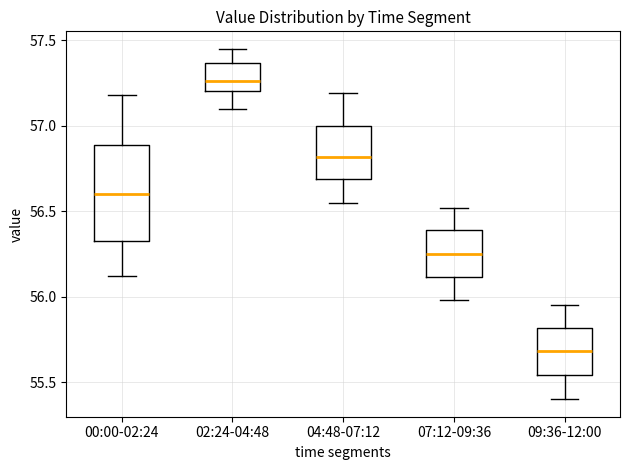

Reading left to right, transcribe this box plot: for each box, give where its median line is, the range the box spans, and where its two whiskers end, as read against the y-axis. The values are not printed on the chart, so give them approximately, as read against the axis.

00:00-02:24: median 56.60, box 56.35 to 56.90, whiskers 56.10 to 57.20
02:24-04:48: median 57.25, box 57.20 to 57.35, whiskers 57.10 to 57.45
04:48-07:12: median 56.80, box 56.70 to 57.00, whiskers 56.55 to 57.20
07:12-09:36: median 56.25, box 56.10 to 56.40, whiskers 56.00 to 56.50
09:36-12:00: median 55.70, box 55.55 to 55.80, whiskers 55.40 to 55.95